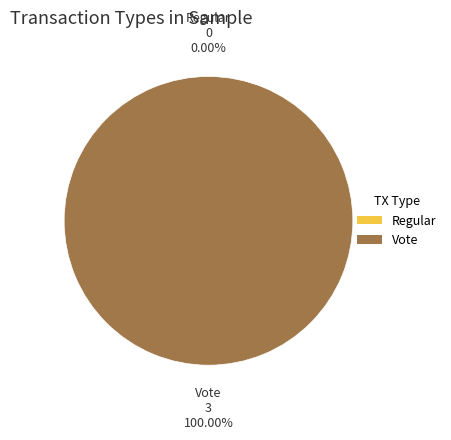

True or false: Regular accounts for 1% of the total.

False